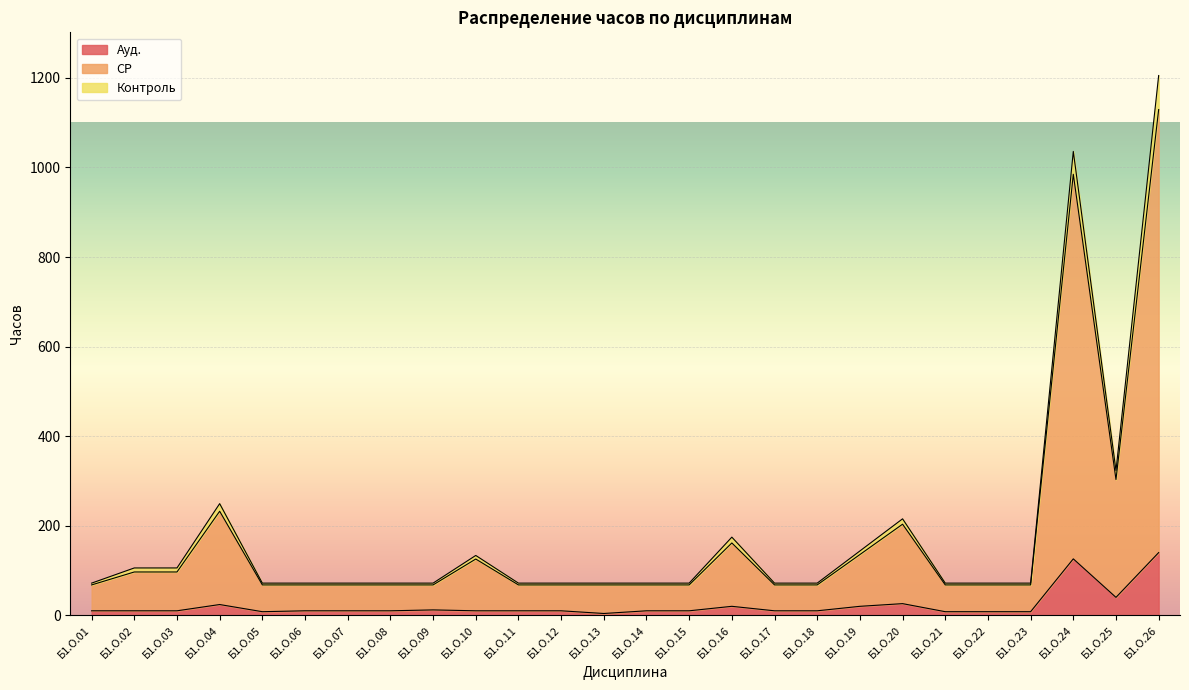

In Ауд., how many points are higher than both neighbors (excluding endpoints)?

5